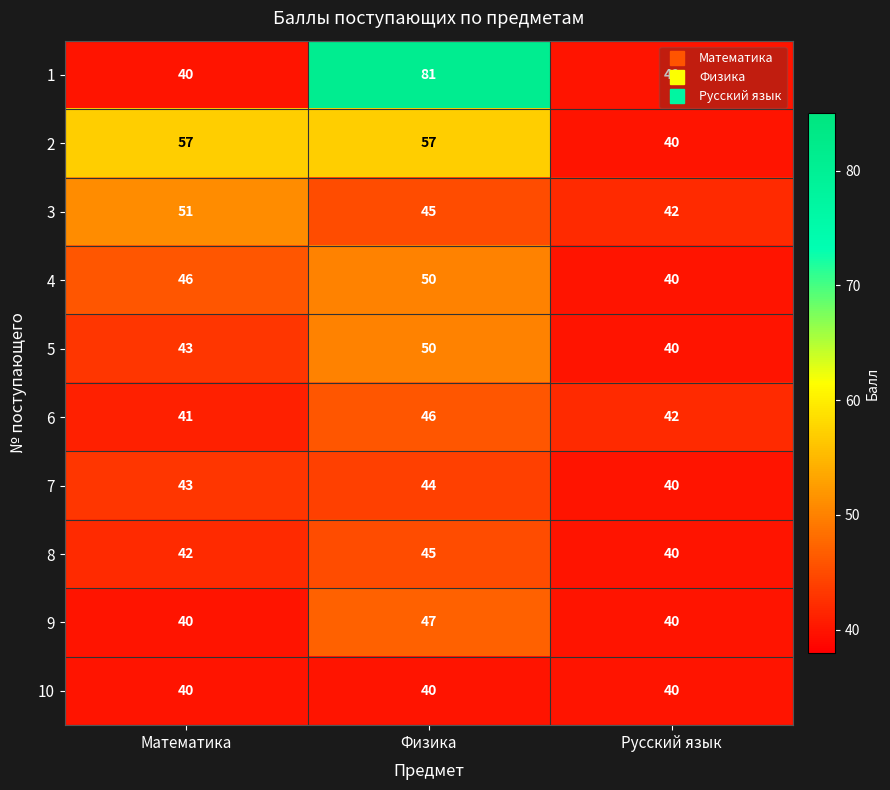

Which category has the highest value in the 6 series?

Физика